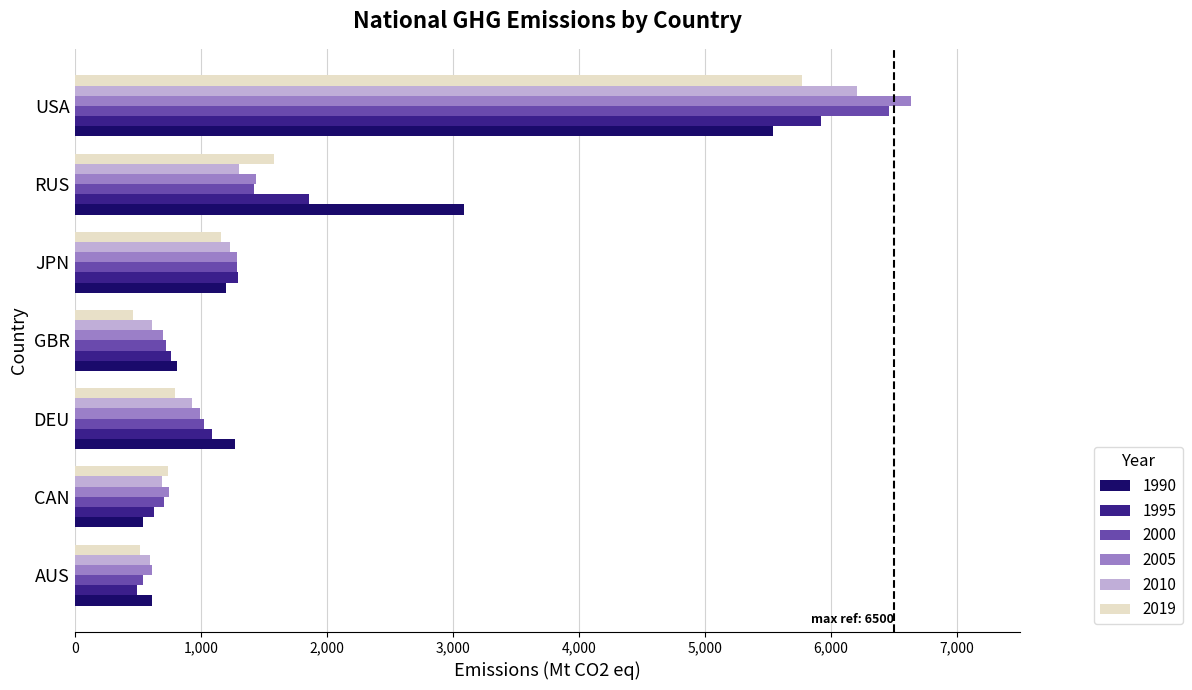

What is the smallest value displayed?

459.1